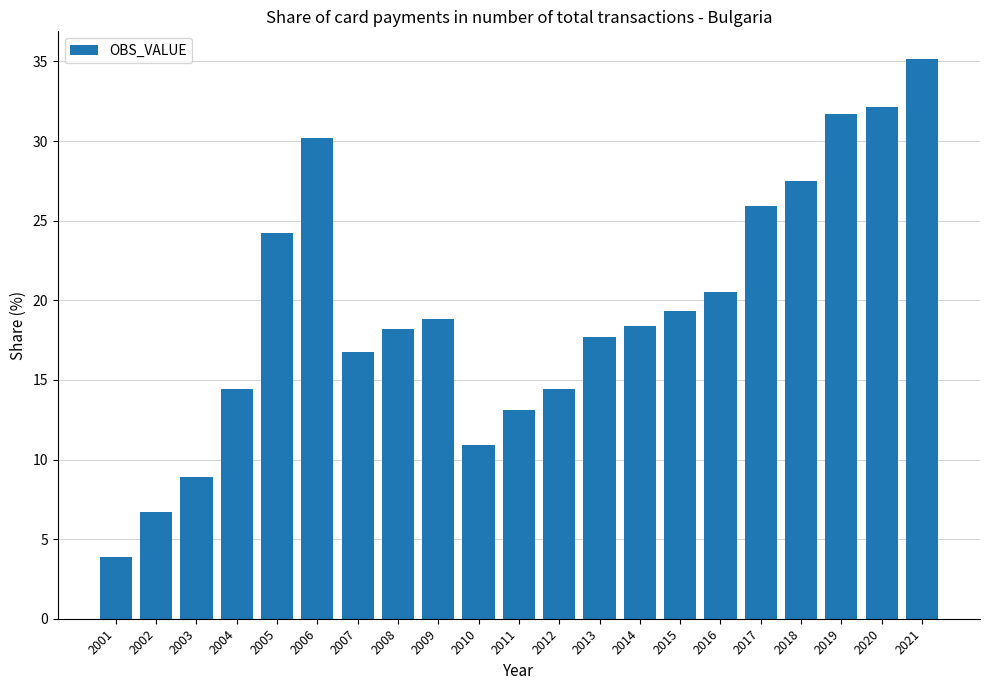

What is the value of the 10th bar from the left?

10.9